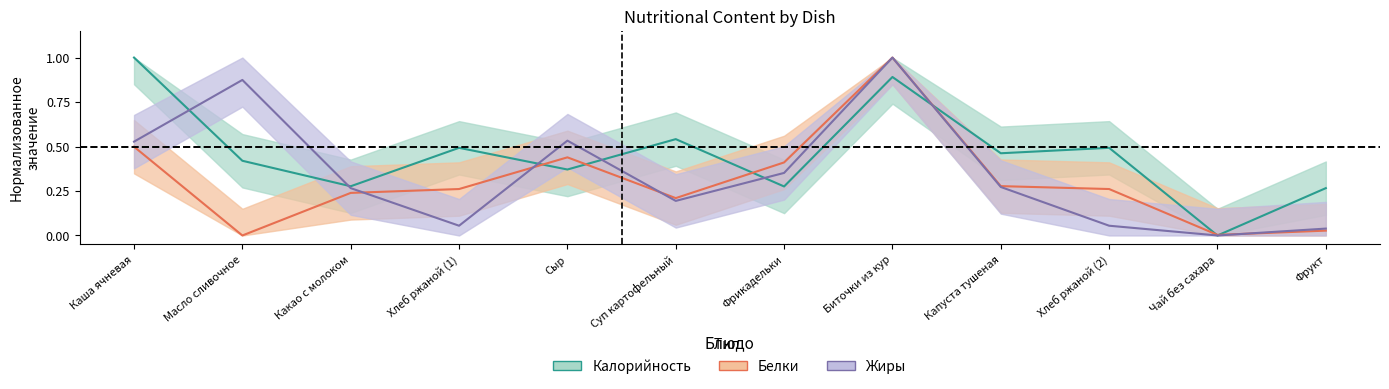

Count the number of categories in the chart.

12